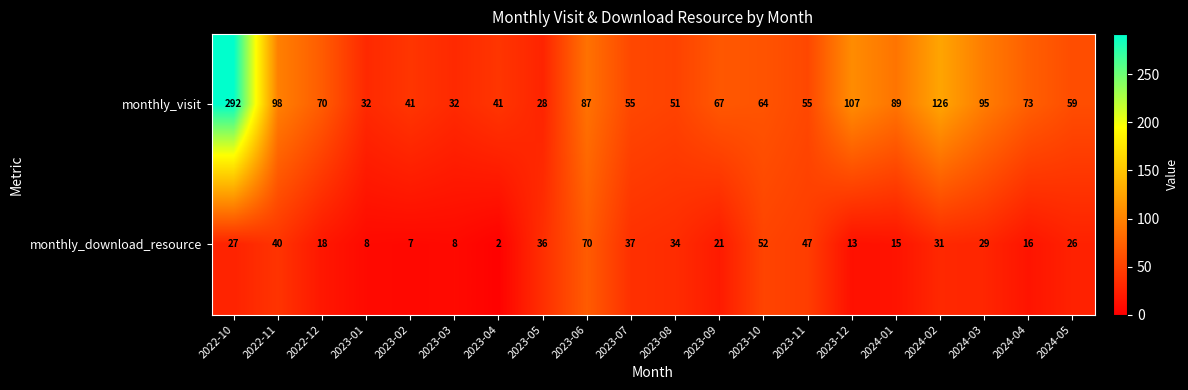

How many series are shown in this chart?

2